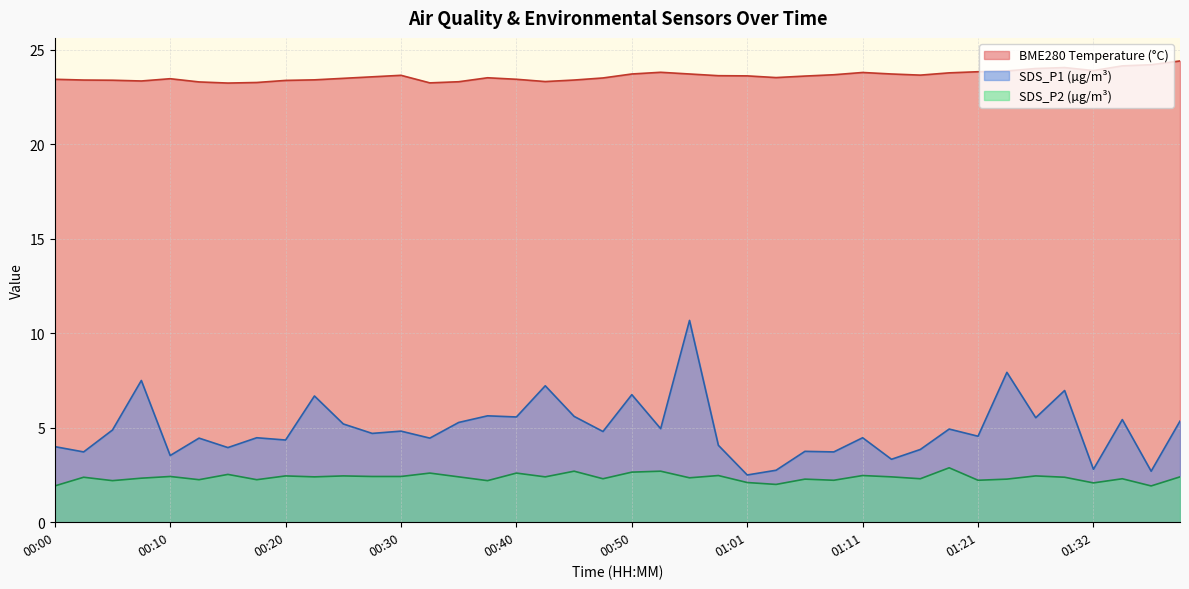

How many interior local peaks does the SDS_P1 series have?

15